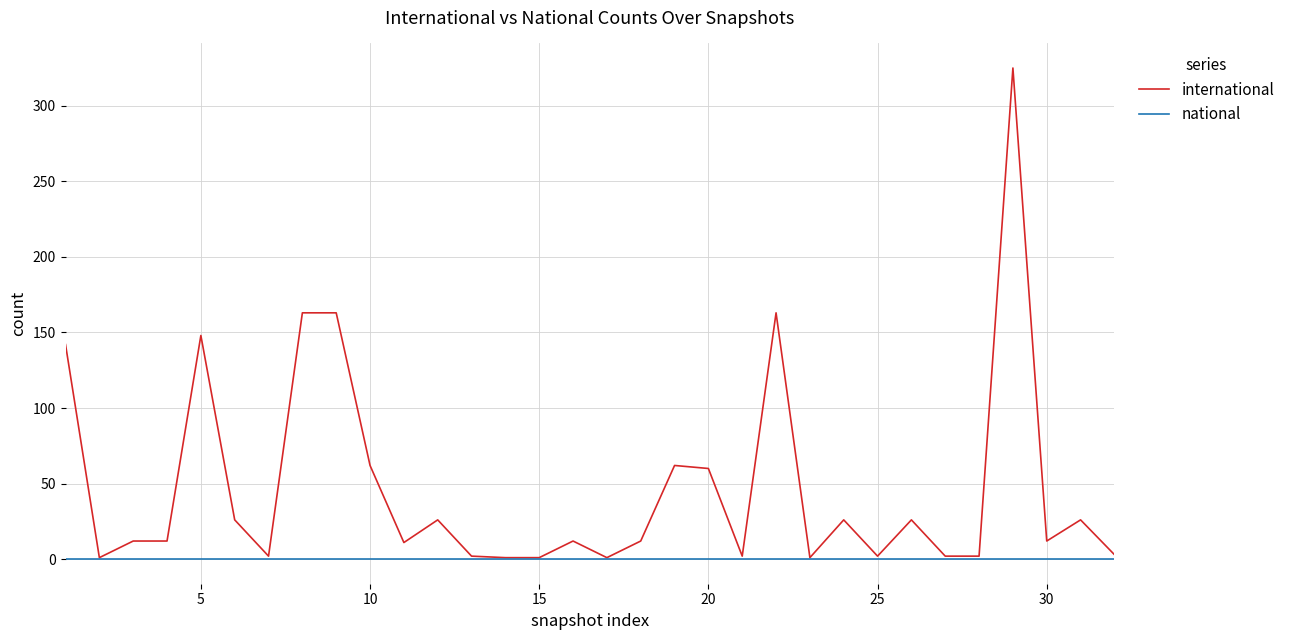

At how many categories does at least one series exceed 235?

1